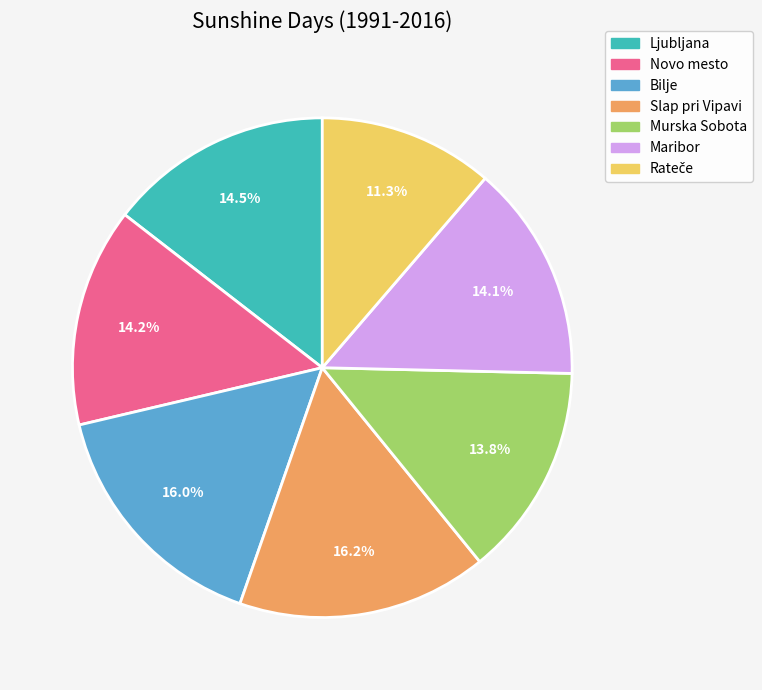

Do Bilje and Maribor together represent more than half of the pie?

No